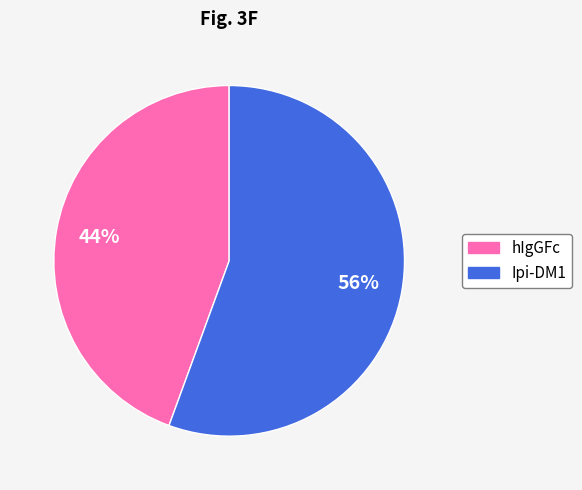

True or false: hIgGFc accounts for 36% of the total.

False